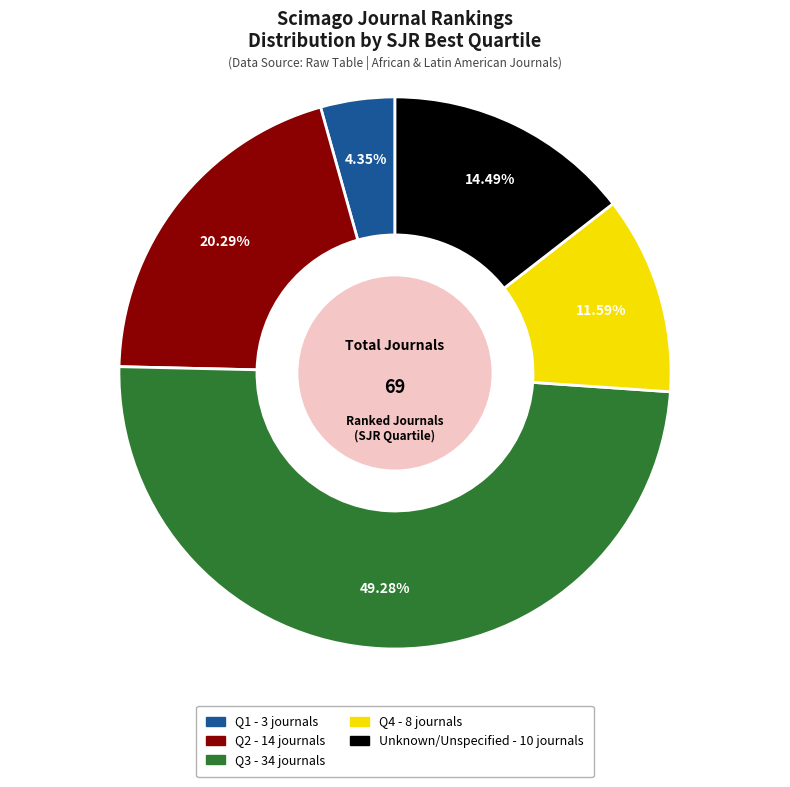

Is there a majority slice in this chart?

No